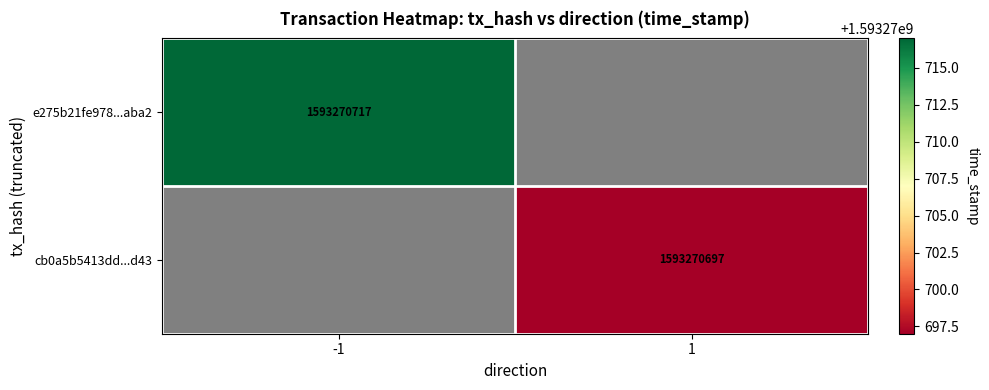

Which series has the widest spread of values?

e275b21fe978d8f326794b8a8ba77a01018aba2